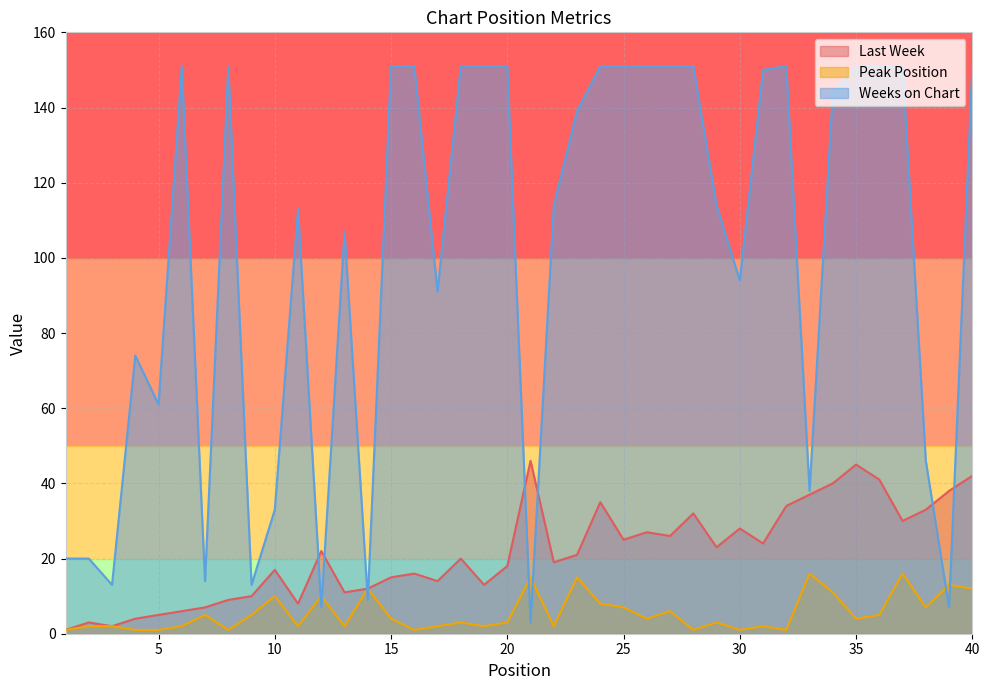

At how many categories does at least one series exceed 41?

30